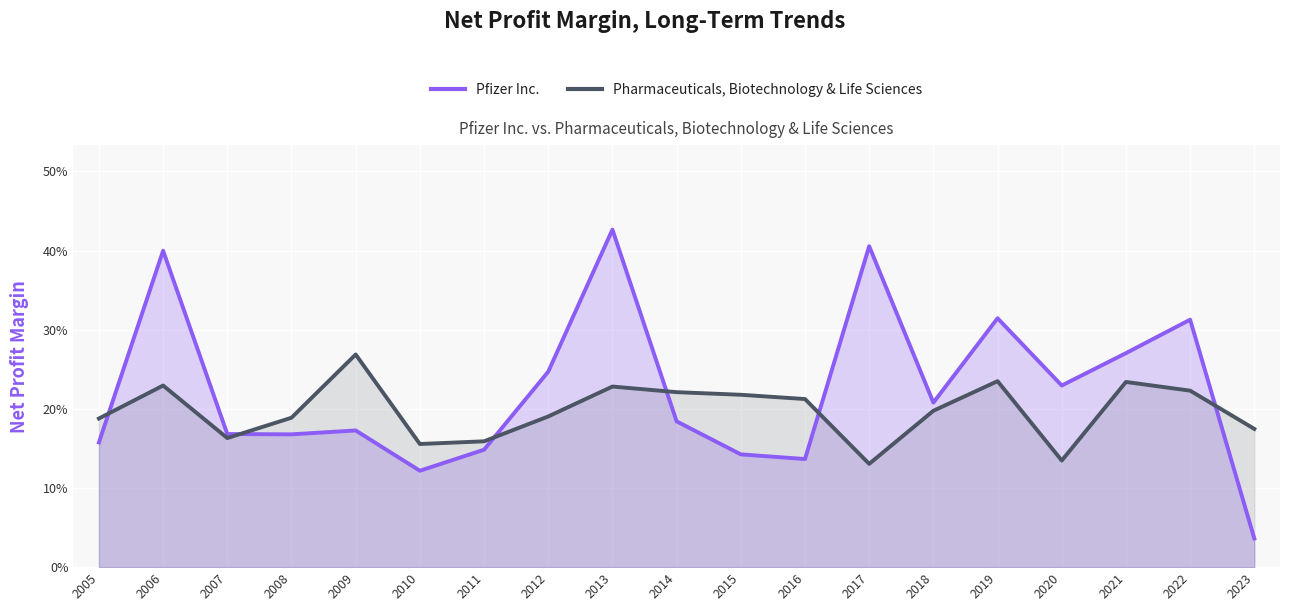

Read the Pfizer Inc. value at 2019.

0.3